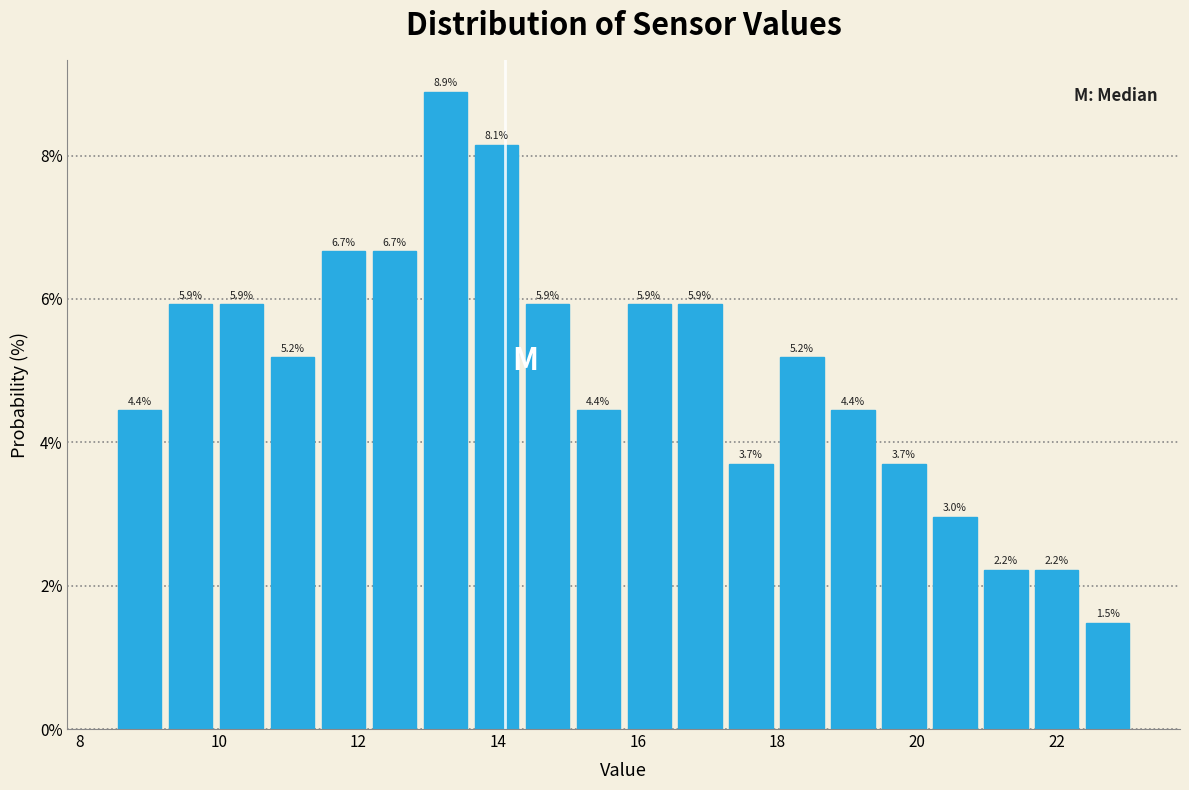

Around what value on the x-axis is the tallest bar? Give the approximate position of its centre, as read against the axis.

13.2